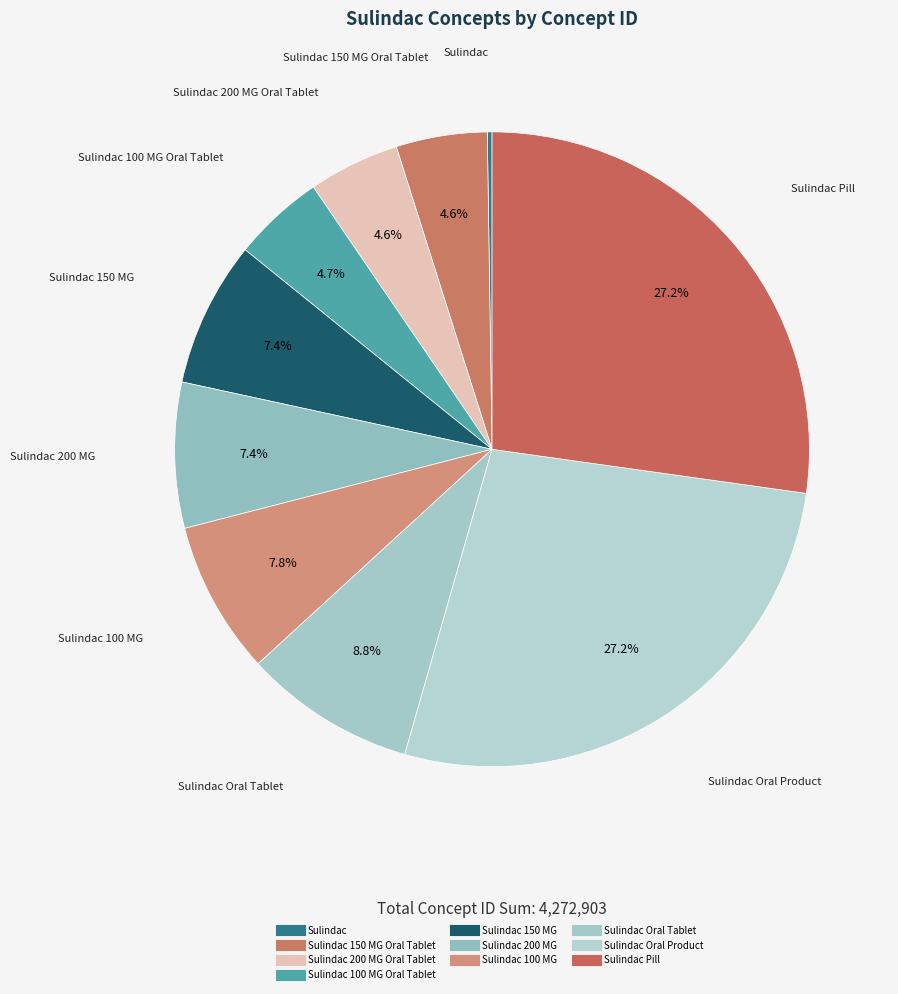

How many segments does this pie chart have?

10